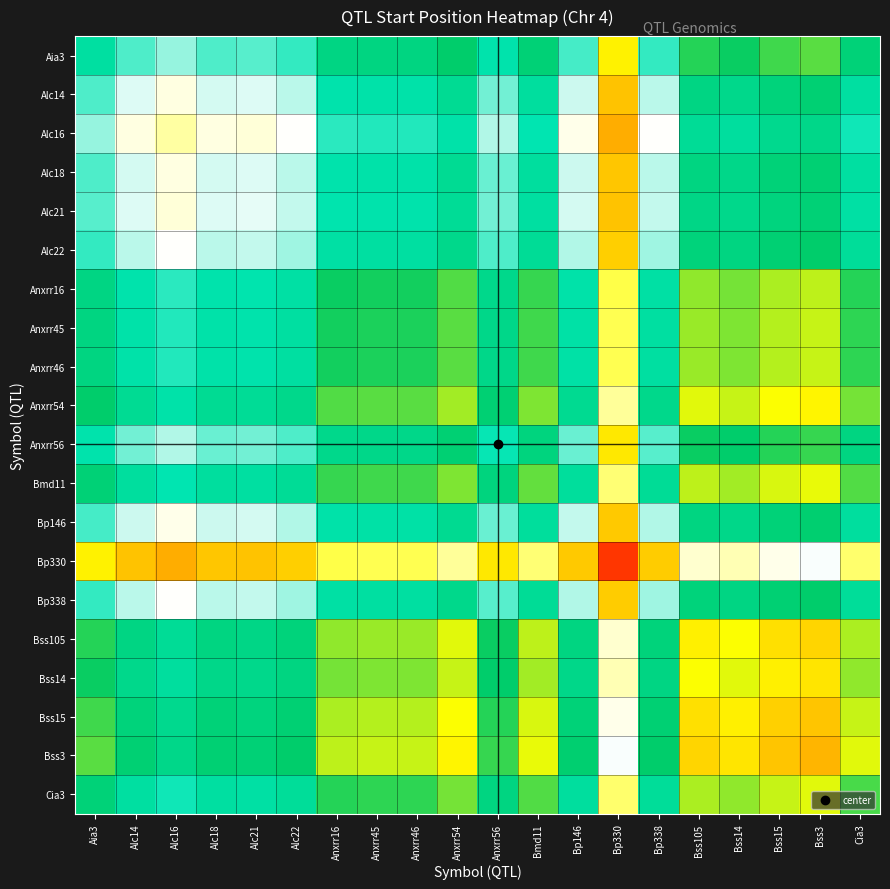

Reading left to right, what are all the values shown in this chart?

Aia3: Aia3=0.6	Alc14=0.5	Alc16=0.5	Alc18=0.5	Alc21=0.5	Alc22=0.5	Anxrr16=0.6	Anxrr45=0.6	Anxrr46=0.6	Anxrr54=0.7	Anxrr56=0.6	Bmd11=0.6	Bp146=0.5	Bp330=0.3	Bp338=0.5	Bss105=0.7	Bss14=0.7	Bss15=0.7	Bss3=0.7	Cia3=0.6
Alc14: Aia3=0.5	Alc14=0.5	Alc16=0.4	Alc18=0.5	Alc21=0.5	Alc22=0.5	Anxrr16=0.6	Anxrr45=0.6	Anxrr46=0.6	Anxrr54=0.6	Anxrr56=0.5	Bmd11=0.6	Bp146=0.5	Bp330=0.3	Bp338=0.5	Bss105=0.6	Bss14=0.6	Bss15=0.6	Bss3=0.6	Cia3=0.6
Alc16: Aia3=0.5	Alc14=0.4	Alc16=0.4	Alc18=0.4	Alc21=0.4	Alc22=0.4	Anxrr16=0.5	Anxrr45=0.5	Anxrr46=0.5	Anxrr54=0.6	Anxrr56=0.5	Bmd11=0.6	Bp146=0.4	Bp330=0.2	Bp338=0.4	Bss105=0.6	Bss14=0.6	Bss15=0.6	Bss3=0.6	Cia3=0.5
Alc18: Aia3=0.5	Alc14=0.5	Alc16=0.4	Alc18=0.5	Alc21=0.5	Alc22=0.5	Anxrr16=0.6	Anxrr45=0.6	Anxrr46=0.6	Anxrr54=0.6	Anxrr56=0.5	Bmd11=0.6	Bp146=0.5	Bp330=0.3	Bp338=0.5	Bss105=0.6	Bss14=0.6	Bss15=0.6	Bss3=0.6	Cia3=0.6
Alc21: Aia3=0.5	Alc14=0.5	Alc16=0.4	Alc18=0.5	Alc21=0.5	Alc22=0.5	Anxrr16=0.6	Anxrr45=0.6	Anxrr46=0.6	Anxrr54=0.6	Anxrr56=0.5	Bmd11=0.6	Bp146=0.5	Bp330=0.3	Bp338=0.5	Bss105=0.6	Bss14=0.6	Bss15=0.6	Bss3=0.6	Cia3=0.6
Alc22: Aia3=0.5	Alc14=0.5	Alc16=0.4	Alc18=0.5	Alc21=0.5	Alc22=0.5	Anxrr16=0.6	Anxrr45=0.6	Anxrr46=0.6	Anxrr54=0.6	Anxrr56=0.5	Bmd11=0.6	Bp146=0.5	Bp330=0.3	Bp338=0.5	Bss105=0.6	Bss14=0.6	Bss15=0.6	Bss3=0.7	Cia3=0.6
Anxrr16: Aia3=0.6	Alc14=0.6	Alc16=0.5	Alc18=0.6	Alc21=0.6	Alc22=0.6	Anxrr16=0.7	Anxrr45=0.7	Anxrr46=0.7	Anxrr54=0.7	Anxrr56=0.6	Bmd11=0.7	Bp146=0.6	Bp330=0.4	Bp338=0.6	Bss105=0.7	Bss14=0.7	Bss15=0.7	Bss3=0.7	Cia3=0.7
Anxrr45: Aia3=0.6	Alc14=0.6	Alc16=0.5	Alc18=0.6	Alc21=0.6	Alc22=0.6	Anxrr16=0.7	Anxrr45=0.7	Anxrr46=0.7	Anxrr54=0.7	Anxrr56=0.6	Bmd11=0.7	Bp146=0.6	Bp330=0.4	Bp338=0.6	Bss105=0.7	Bss14=0.7	Bss15=0.7	Bss3=0.8	Cia3=0.7
Anxrr46: Aia3=0.6	Alc14=0.6	Alc16=0.5	Alc18=0.6	Alc21=0.6	Alc22=0.6	Anxrr16=0.7	Anxrr45=0.7	Anxrr46=0.7	Anxrr54=0.7	Anxrr56=0.6	Bmd11=0.7	Bp146=0.6	Bp330=0.4	Bp338=0.6	Bss105=0.7	Bss14=0.7	Bss15=0.7	Bss3=0.8	Cia3=0.7
Anxrr54: Aia3=0.7	Alc14=0.6	Alc16=0.6	Alc18=0.6	Alc21=0.6	Alc22=0.6	Anxrr16=0.7	Anxrr45=0.7	Anxrr46=0.7	Anxrr54=0.7	Anxrr56=0.6	Bmd11=0.7	Bp146=0.6	Bp330=0.4	Bp338=0.6	Bss105=0.8	Bss14=0.8	Bss15=0.8	Bss3=0.8	Cia3=0.7
Anxrr56: Aia3=0.6	Alc14=0.5	Alc16=0.5	Alc18=0.5	Alc21=0.5	Alc22=0.5	Anxrr16=0.6	Anxrr45=0.6	Anxrr46=0.6	Anxrr54=0.6	Anxrr56=0.6	Bmd11=0.6	Bp146=0.5	Bp330=0.3	Bp338=0.5	Bss105=0.7	Bss14=0.7	Bss15=0.7	Bss3=0.7	Cia3=0.6
Bmd11: Aia3=0.6	Alc14=0.6	Alc16=0.6	Alc18=0.6	Alc21=0.6	Alc22=0.6	Anxrr16=0.7	Anxrr45=0.7	Anxrr46=0.7	Anxrr54=0.7	Anxrr56=0.6	Bmd11=0.7	Bp146=0.6	Bp330=0.4	Bp338=0.6	Bss105=0.7	Bss14=0.7	Bss15=0.8	Bss3=0.8	Cia3=0.7
Bp146: Aia3=0.5	Alc14=0.5	Alc16=0.4	Alc18=0.5	Alc21=0.5	Alc22=0.5	Anxrr16=0.6	Anxrr45=0.6	Anxrr46=0.6	Anxrr54=0.6	Anxrr56=0.5	Bmd11=0.6	Bp146=0.5	Bp330=0.3	Bp338=0.5	Bss105=0.6	Bss14=0.6	Bss15=0.6	Bss3=0.6	Cia3=0.6
Bp330: Aia3=0.3	Alc14=0.3	Alc16=0.2	Alc18=0.3	Alc21=0.3	Alc22=0.3	Anxrr16=0.4	Anxrr45=0.4	Anxrr46=0.4	Anxrr54=0.4	Anxrr56=0.3	Bmd11=0.4	Bp146=0.3	Bp330=0.1	Bp338=0.3	Bss105=0.4	Bss14=0.4	Bss15=0.4	Bss3=0.4	Cia3=0.4
Bp338: Aia3=0.5	Alc14=0.5	Alc16=0.4	Alc18=0.5	Alc21=0.5	Alc22=0.5	Anxrr16=0.6	Anxrr45=0.6	Anxrr46=0.6	Anxrr54=0.6	Anxrr56=0.5	Bmd11=0.6	Bp146=0.5	Bp330=0.3	Bp338=0.5	Bss105=0.6	Bss14=0.6	Bss15=0.6	Bss3=0.7	Cia3=0.6
Bss105: Aia3=0.7	Alc14=0.6	Alc16=0.6	Alc18=0.6	Alc21=0.6	Alc22=0.6	Anxrr16=0.7	Anxrr45=0.7	Anxrr46=0.7	Anxrr54=0.8	Anxrr56=0.7	Bmd11=0.7	Bp146=0.6	Bp330=0.4	Bp338=0.6	Bss105=0.8	Bss14=0.8	Bss15=0.8	Bss3=0.8	Cia3=0.7
Bss14: Aia3=0.7	Alc14=0.6	Alc16=0.6	Alc18=0.6	Alc21=0.6	Alc22=0.6	Anxrr16=0.7	Anxrr45=0.7	Anxrr46=0.7	Anxrr54=0.8	Anxrr56=0.7	Bmd11=0.7	Bp146=0.6	Bp330=0.4	Bp338=0.6	Bss105=0.8	Bss14=0.8	Bss15=0.8	Bss3=0.8	Cia3=0.7
Bss15: Aia3=0.7	Alc14=0.6	Alc16=0.6	Alc18=0.6	Alc21=0.6	Alc22=0.6	Anxrr16=0.7	Anxrr45=0.7	Anxrr46=0.7	Anxrr54=0.8	Anxrr56=0.7	Bmd11=0.8	Bp146=0.6	Bp330=0.4	Bp338=0.6	Bss105=0.8	Bss14=0.8	Bss15=0.8	Bss3=0.8	Cia3=0.8
Bss3: Aia3=0.7	Alc14=0.6	Alc16=0.6	Alc18=0.6	Alc21=0.6	Alc22=0.7	Anxrr16=0.7	Anxrr45=0.8	Anxrr46=0.8	Anxrr54=0.8	Anxrr56=0.7	Bmd11=0.8	Bp146=0.6	Bp330=0.4	Bp338=0.7	Bss105=0.8	Bss14=0.8	Bss15=0.8	Bss3=0.8	Cia3=0.8
Cia3: Aia3=0.6	Alc14=0.6	Alc16=0.5	Alc18=0.6	Alc21=0.6	Alc22=0.6	Anxrr16=0.7	Anxrr45=0.7	Anxrr46=0.7	Anxrr54=0.7	Anxrr56=0.6	Bmd11=0.7	Bp146=0.6	Bp330=0.4	Bp338=0.6	Bss105=0.7	Bss14=0.7	Bss15=0.8	Bss3=0.8	Cia3=0.7